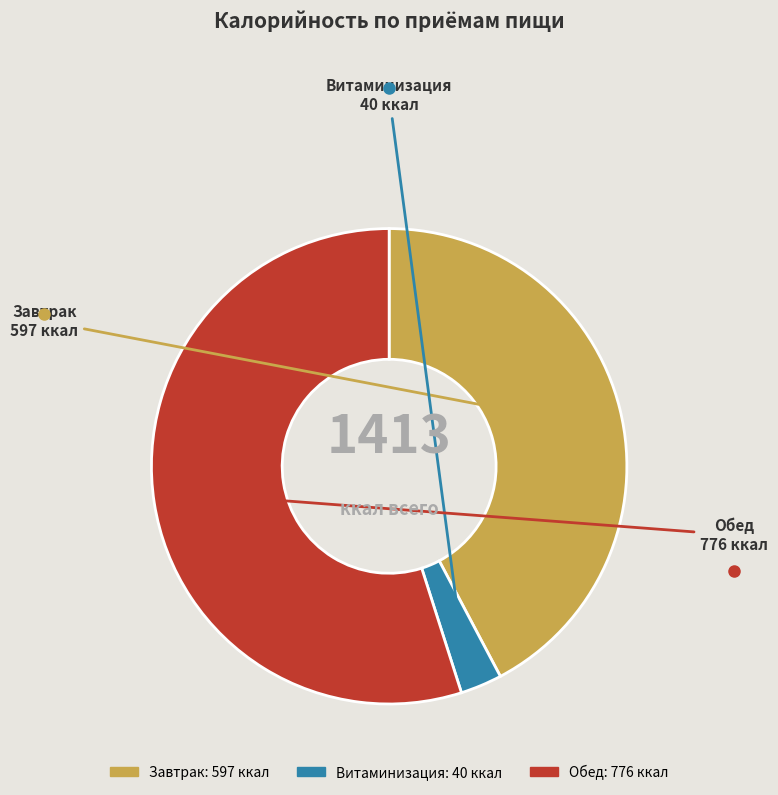

Does Завтрак represent more than half of the total?

No